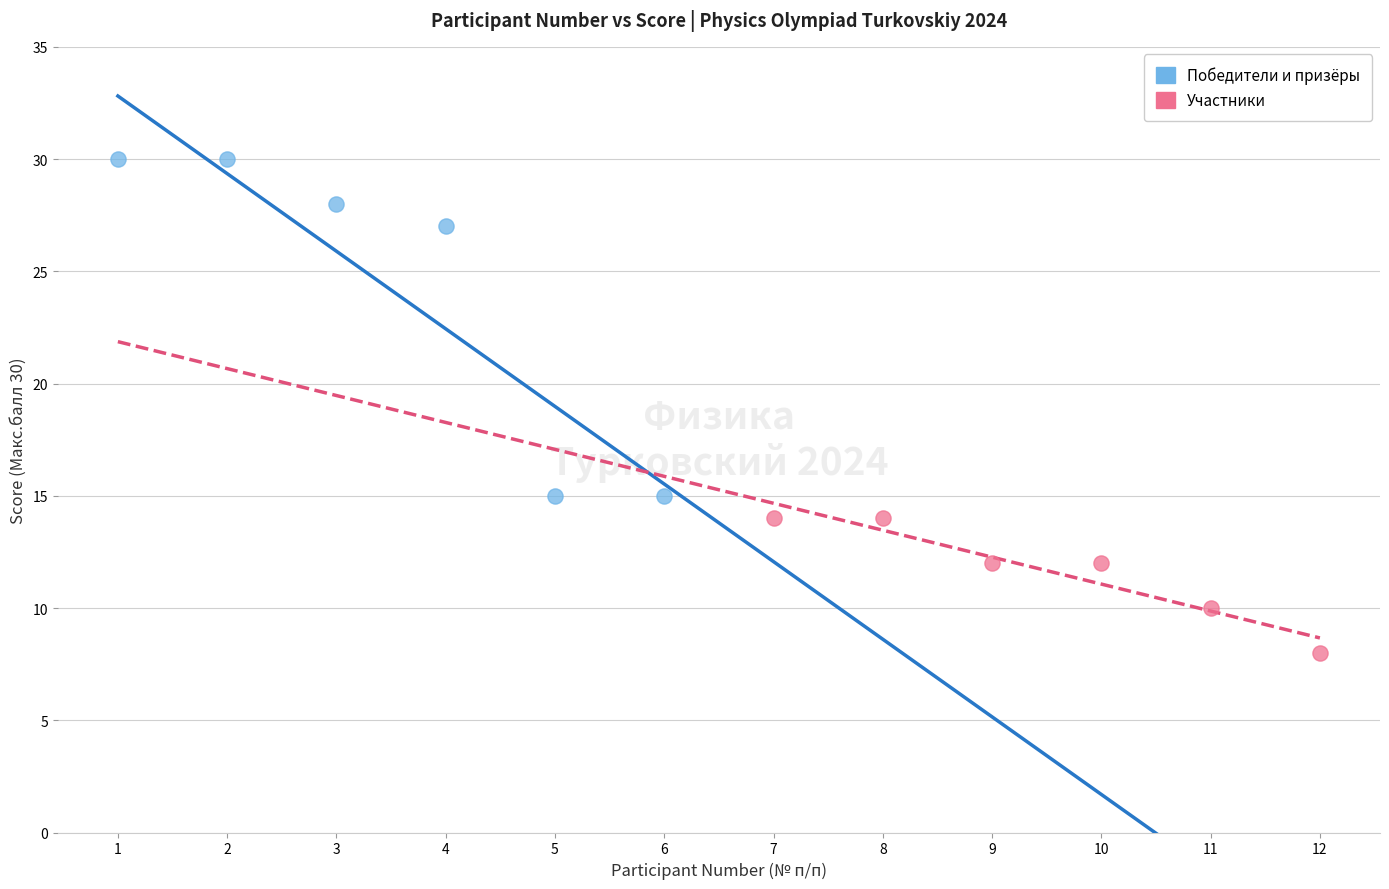

Which series has the largest Y range (max minus min)?

Победители и призёры